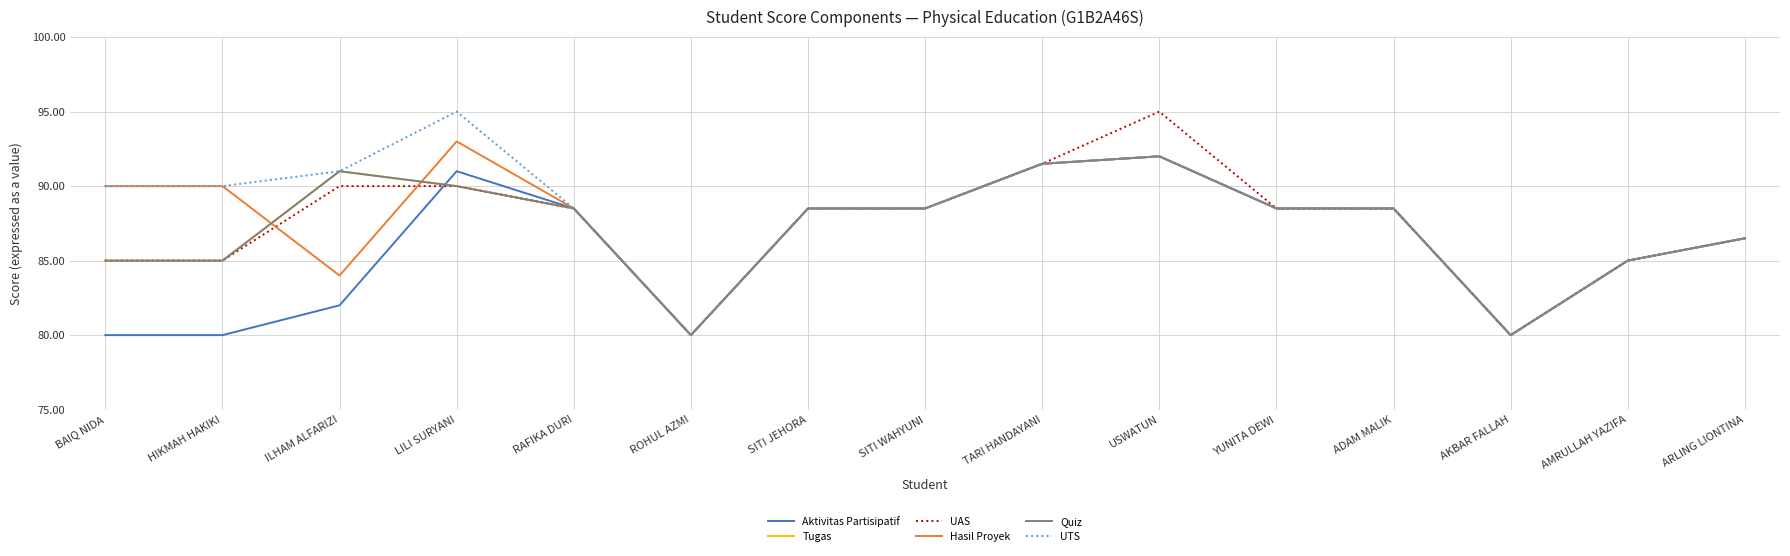

Is it true that UAS equals 145.9 at RAFIKA DURI?

False